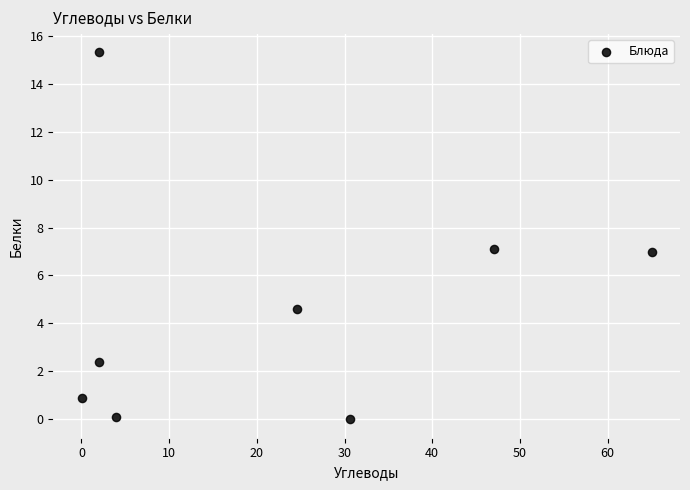

What is the average Y value?

4.7